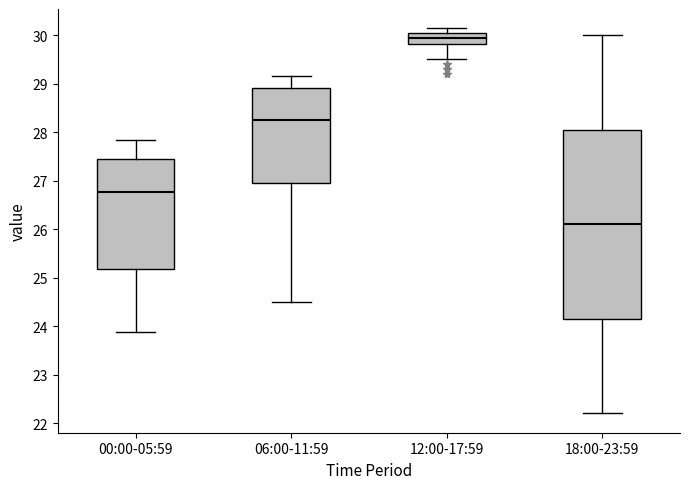

Which box has the highest median line?

12:00-17:59